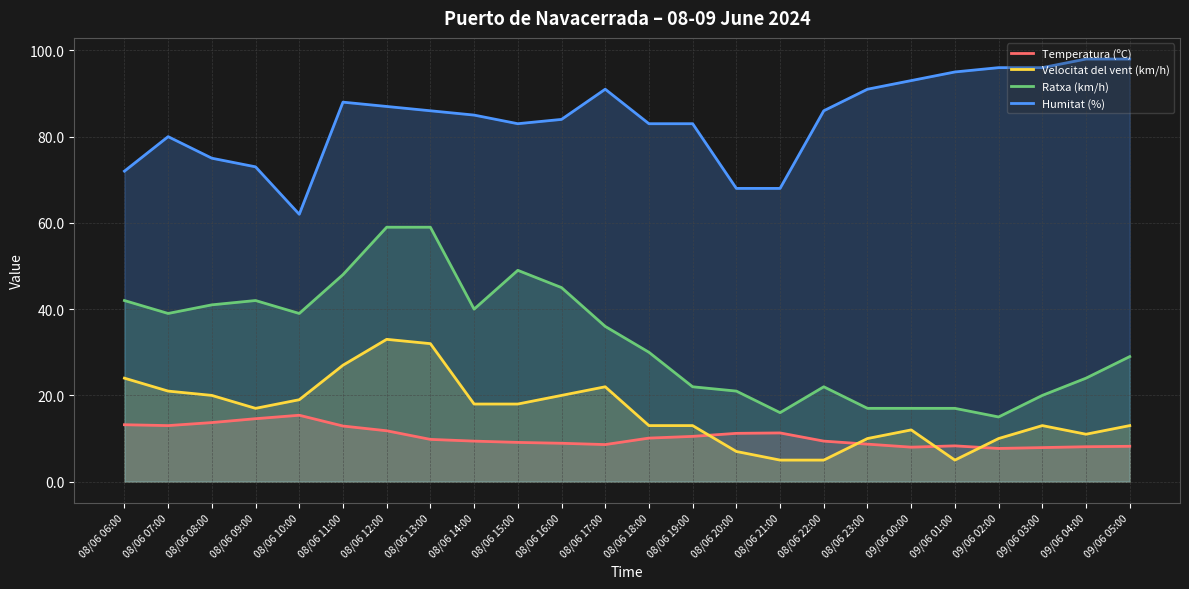

True or false: Humitat (%) has more than 1 interior local peaks.

True